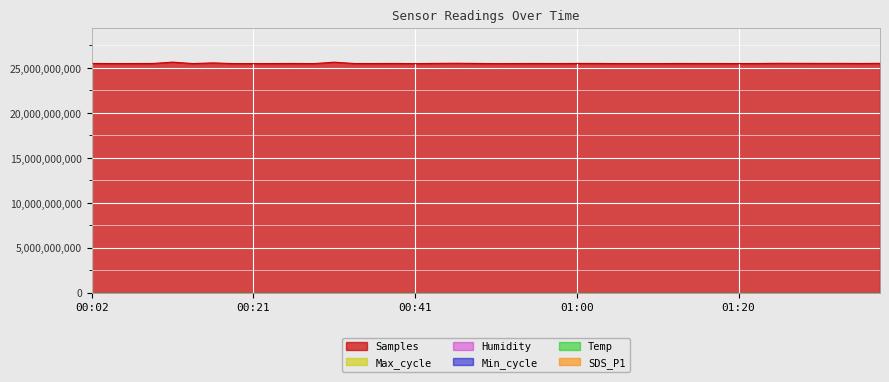

Count the number of categories in the chart.

40